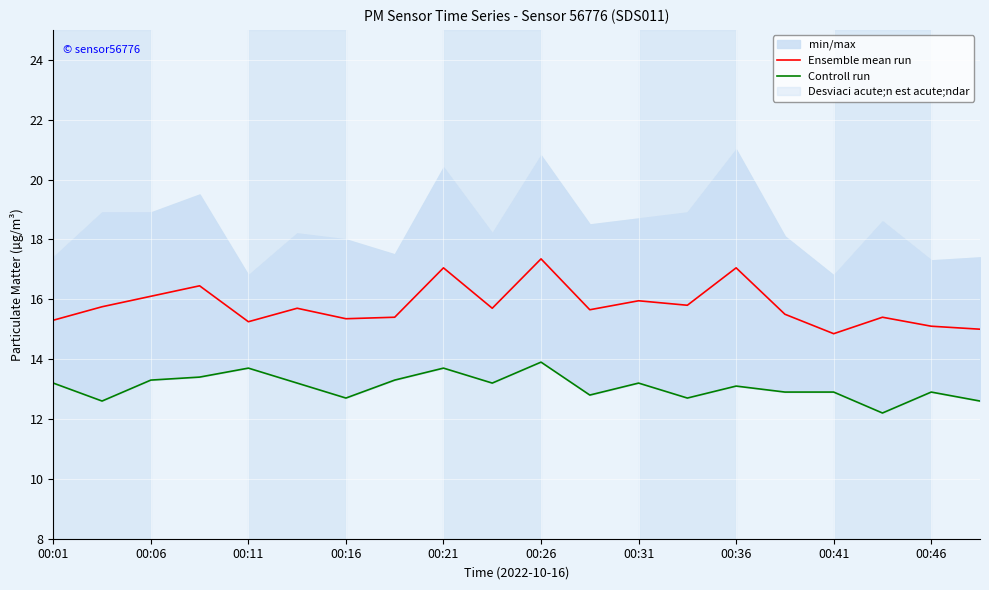

Rank the series by their maximum value, from highest to lowest.

Ensemble mean run, Controll run